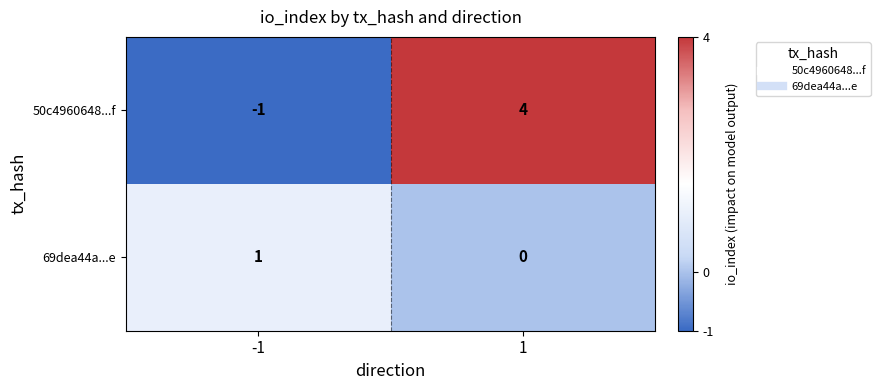

At how many categories does at least one series exceed 0?

2